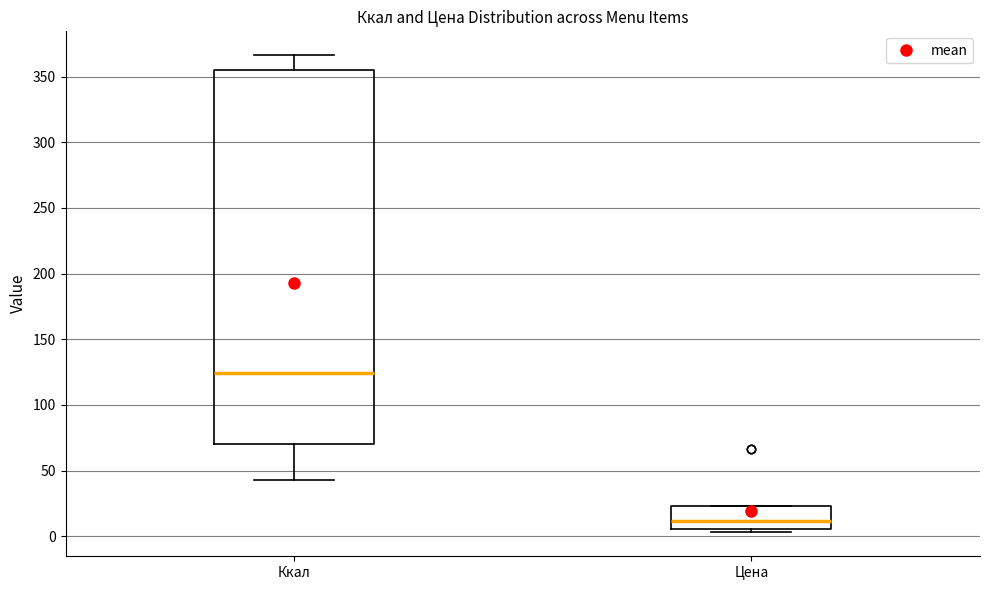

Where does the median line of the box for Цена sit on the y-axis? The values are not printed on the chart, so give them approximately, as read against the axis.

10